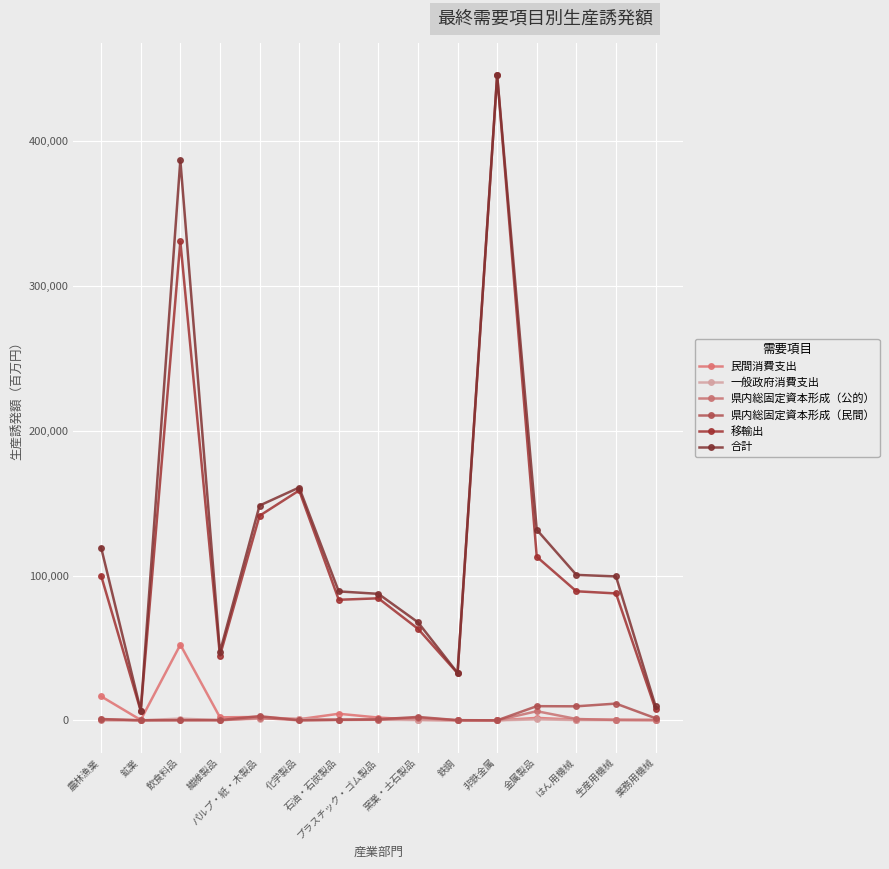

Rank the series at 窯業・土石製品 from lowest to highest value.

一般政府消費支出, 民間消費支出, 県内総固定資本形成（公的）, 県内総固定資本形成（民間）, 移輸出, 合計